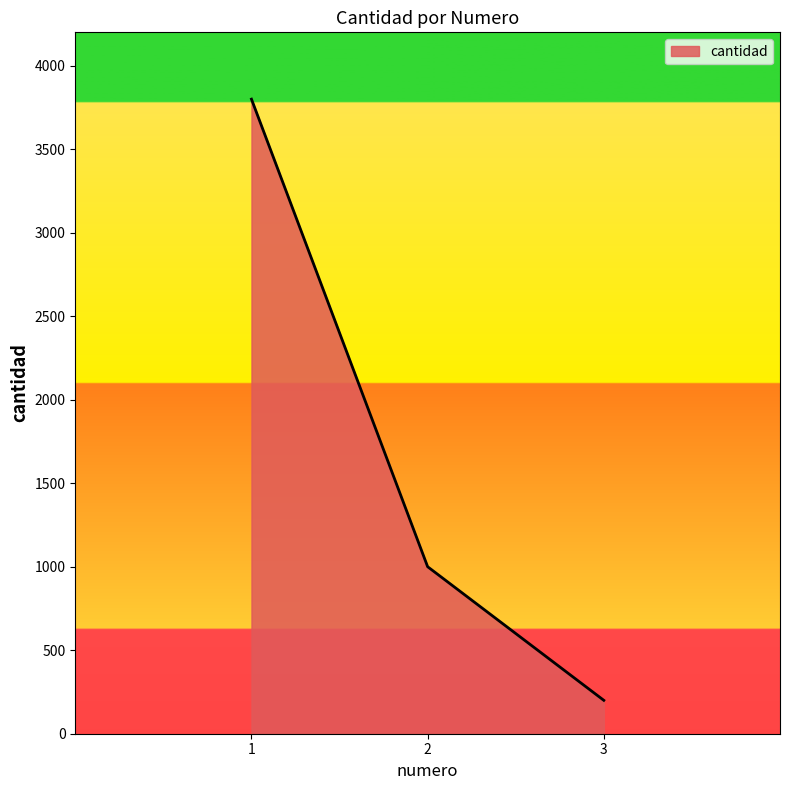

What is the sum of all values?

5000